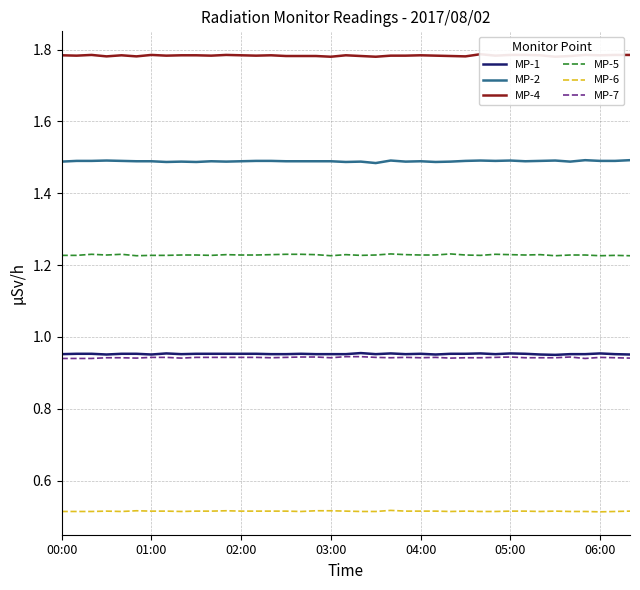

True or false: MP-5 and MP-1 cross at least once.

False